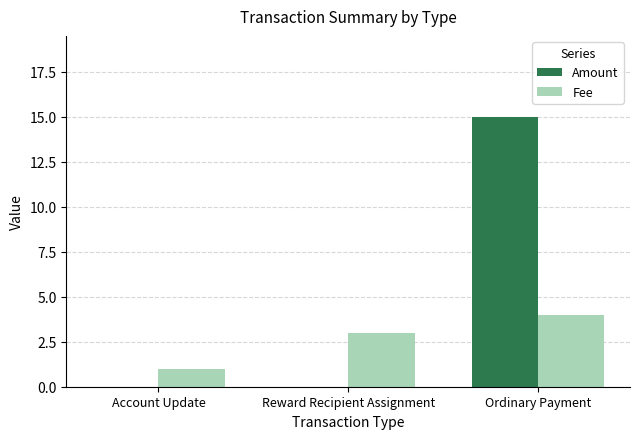

Are the bars horizontal?

No